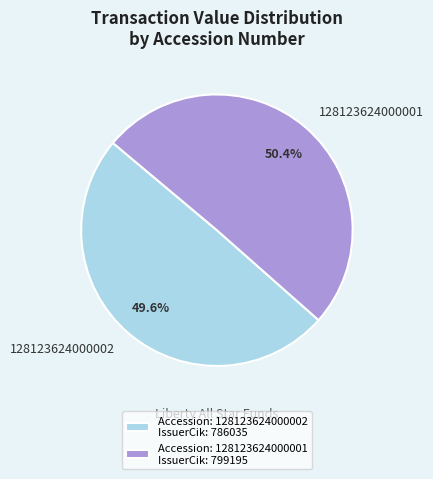

Which has a higher value, 128123624000001 or 128123624000002?

128123624000001